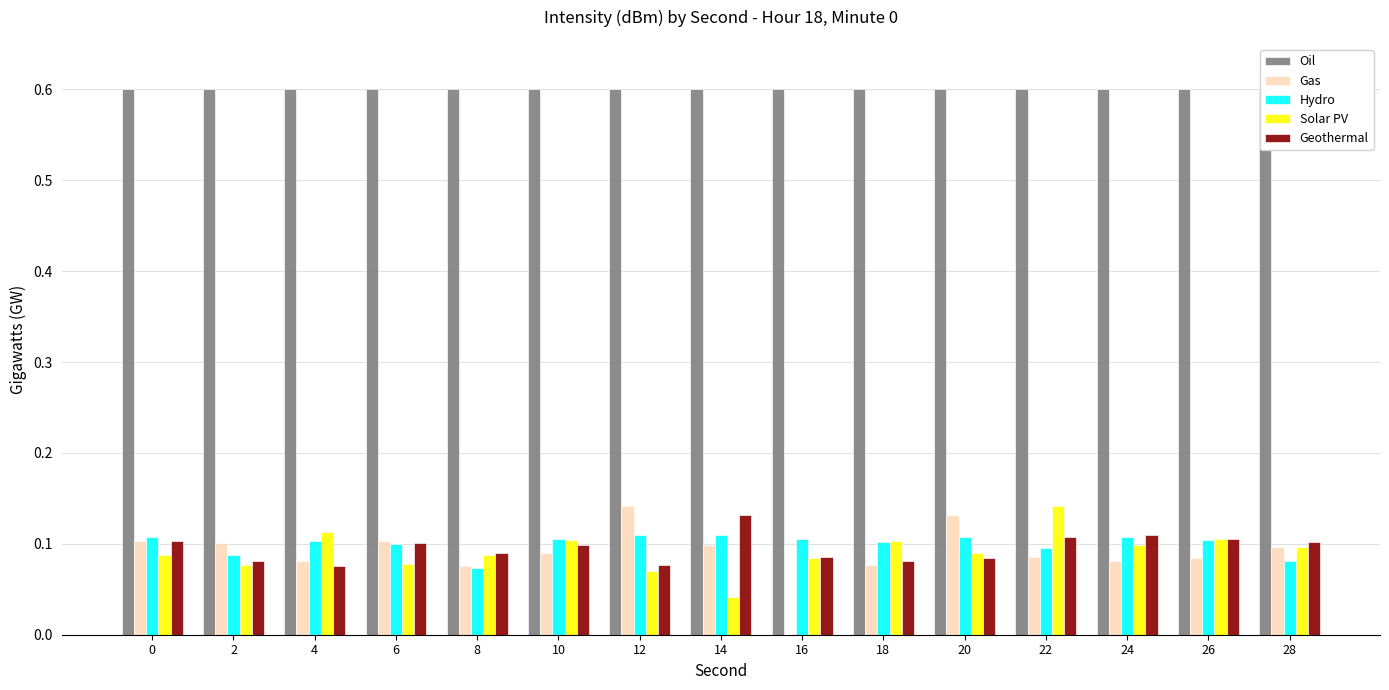

How many bars are there in each group?

5